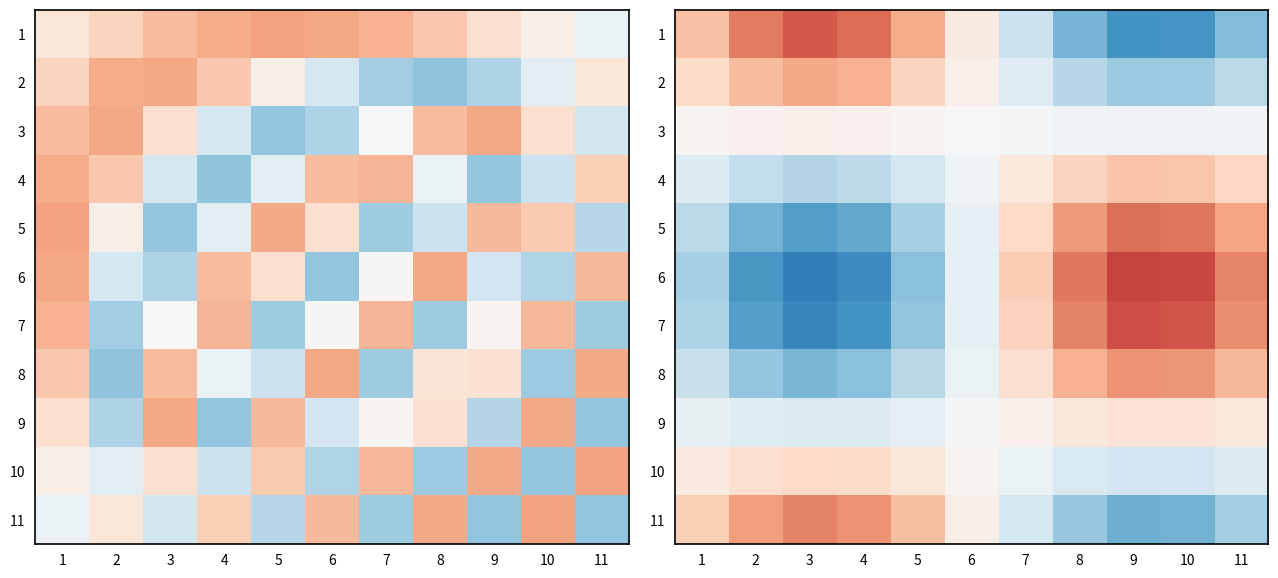

How many data points does each series have?

11